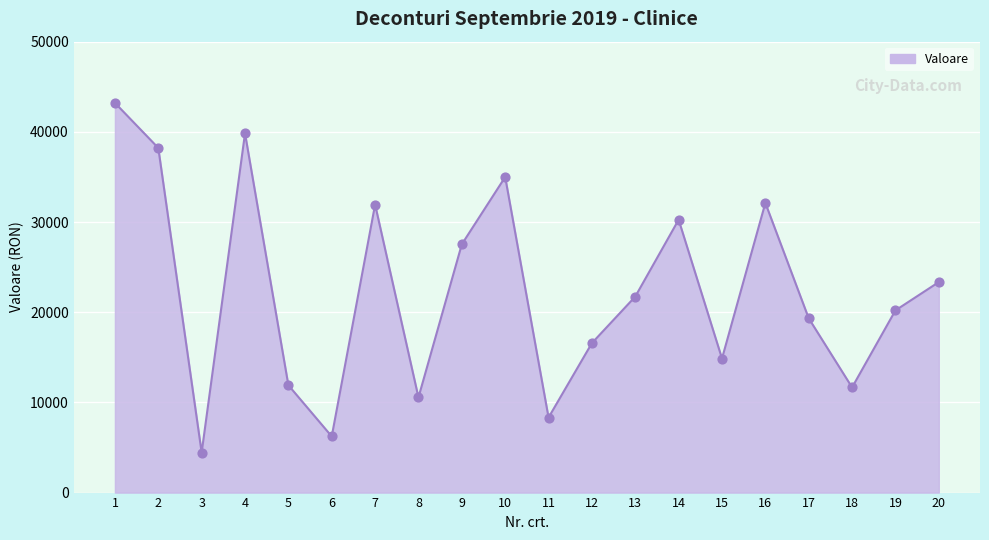

Which has a higher value, 18 or 7?

7